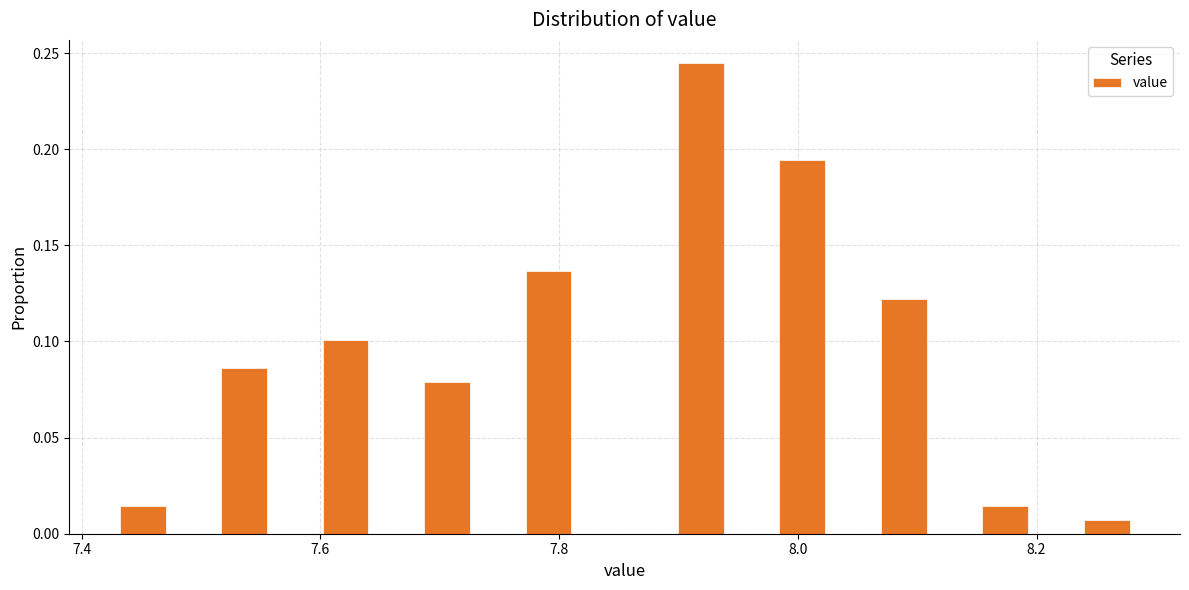

Read against the x-axis, roughly where is the centre of the tallest bar?

7.92